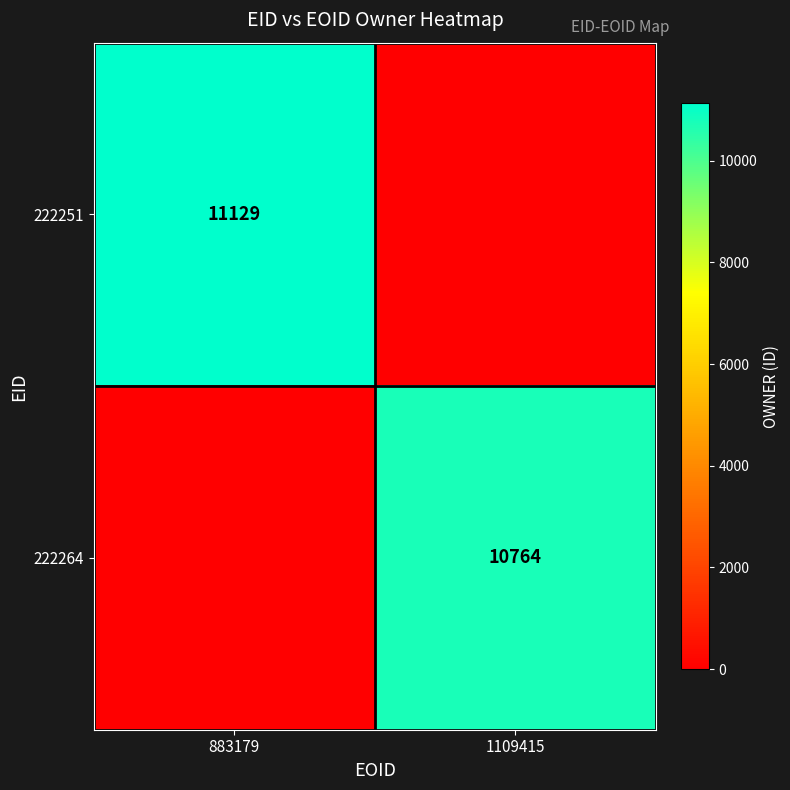

The 222264 series shows 10764 at 1109415. True or false?

True